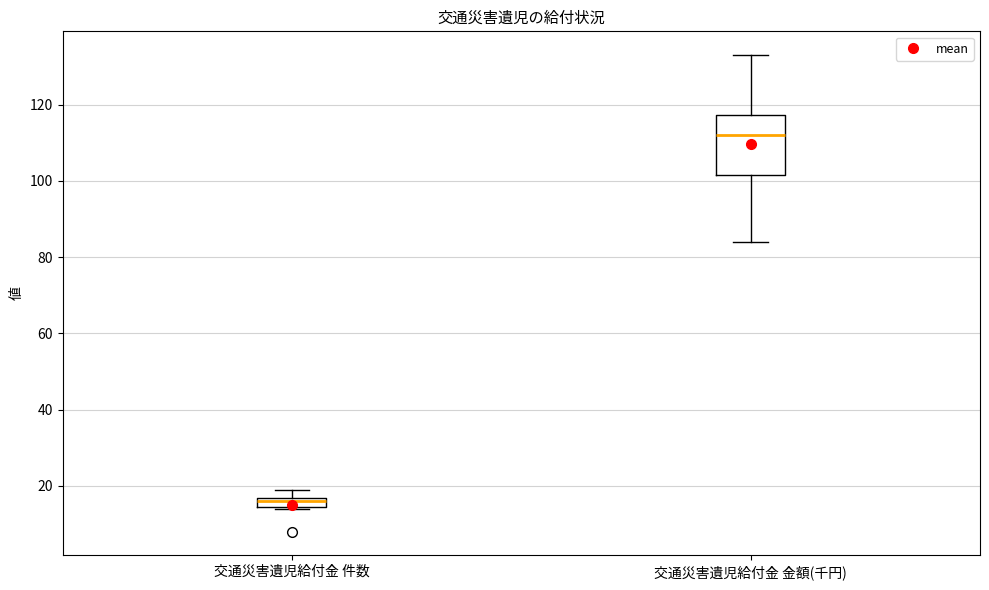

Where does the upper whisker of the box for 交通災害遺児給付金 件数 end on the y-axis? The values are not printed on the chart, so give them approximately, as read against the axis.

20